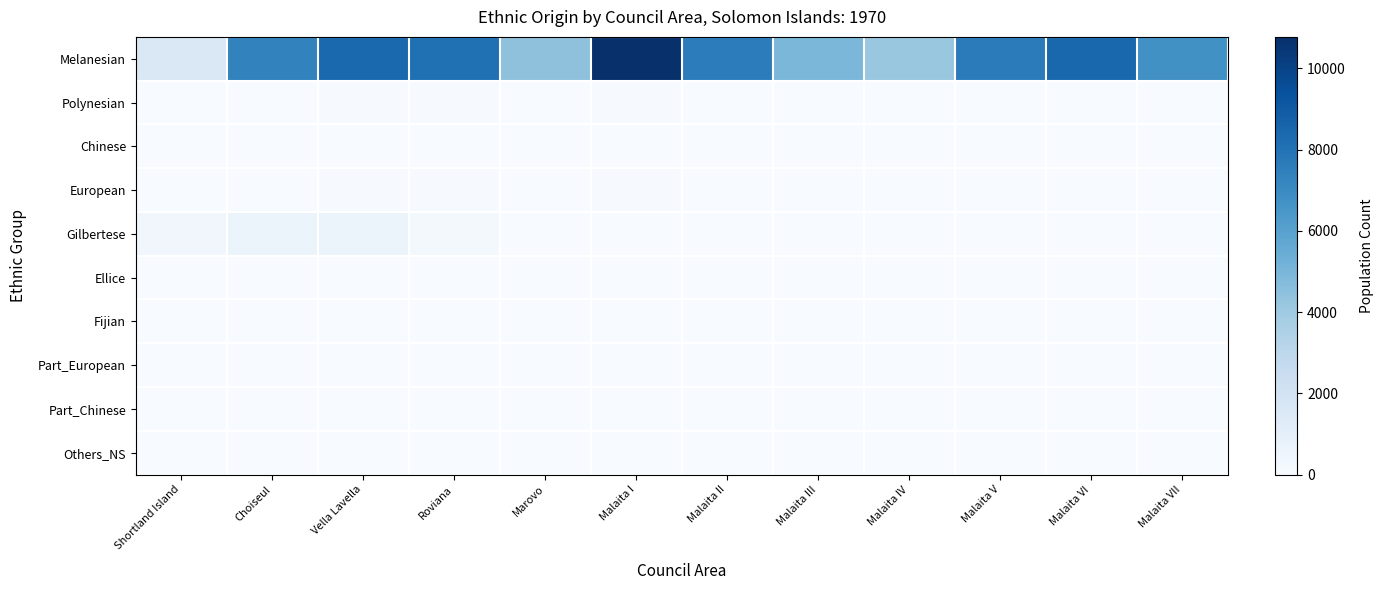

Which series has the largest range (max minus min)?

Melanesian